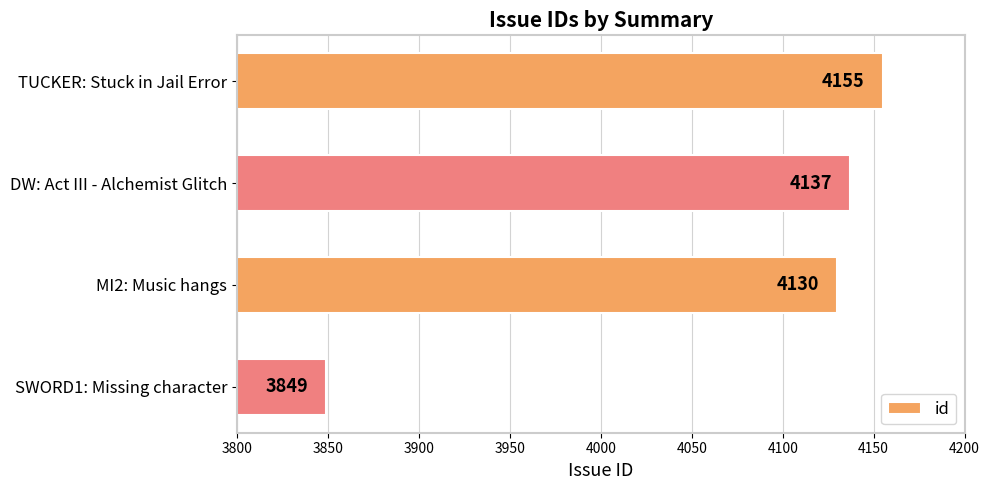

How many categories are shown in the chart?

4